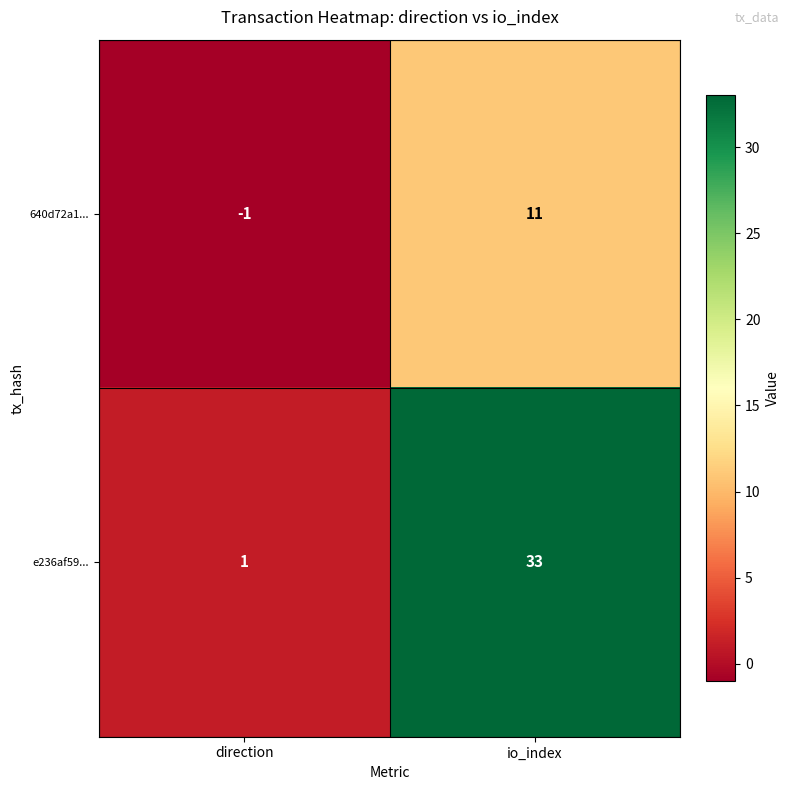

Reading right to left, transcribe all the data shown in this chart.

640d72a1...: io_index=11	direction=-1
e236af59...: io_index=33	direction=1